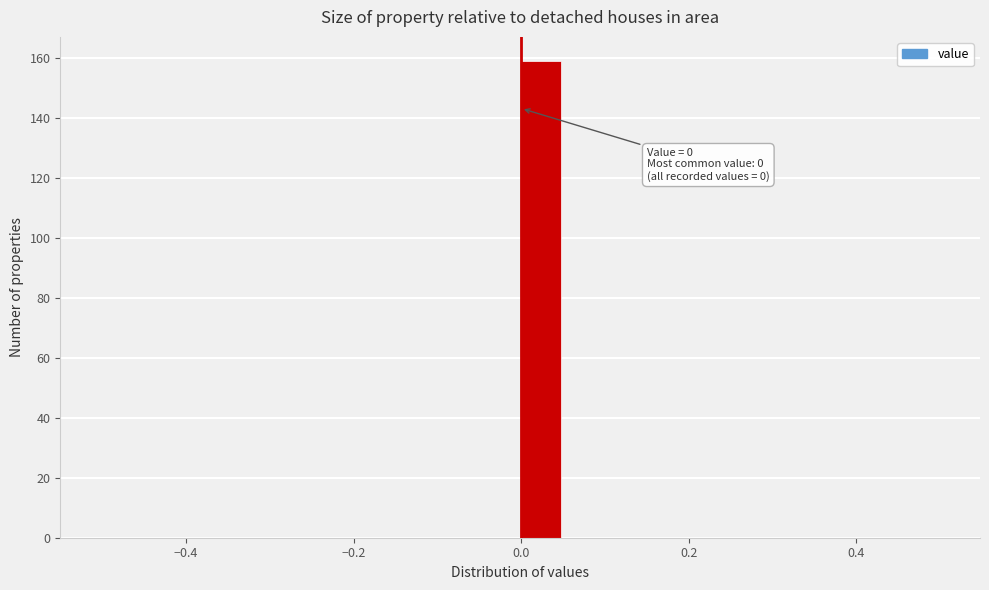

Read against the x-axis, roughly where is the centre of the tallest bar?

0.02